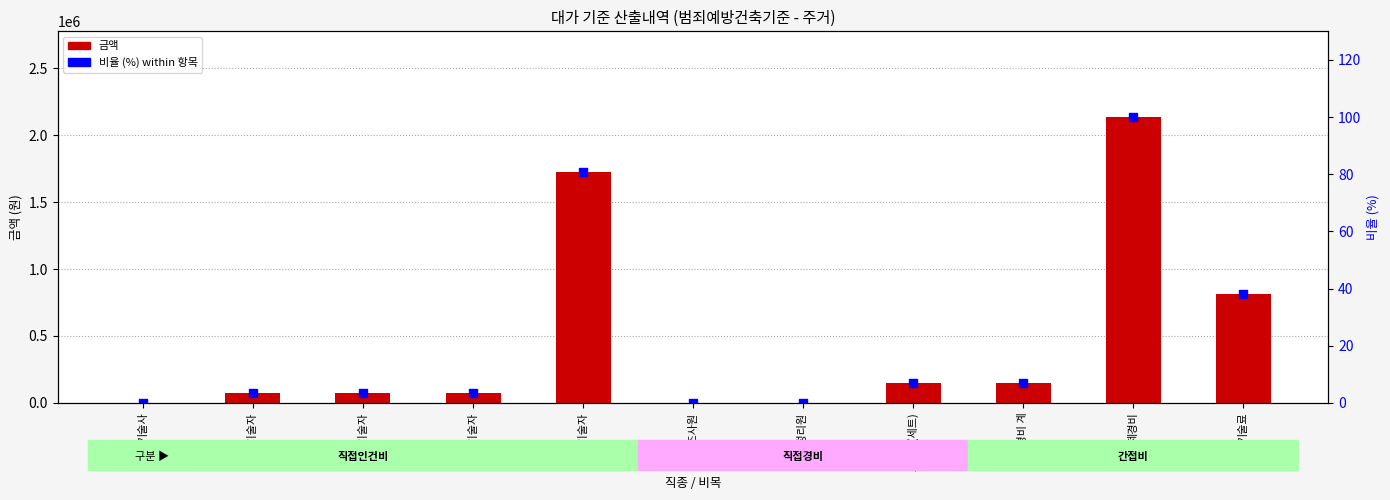

At how many categories does at least one series exceed 1947197?

1